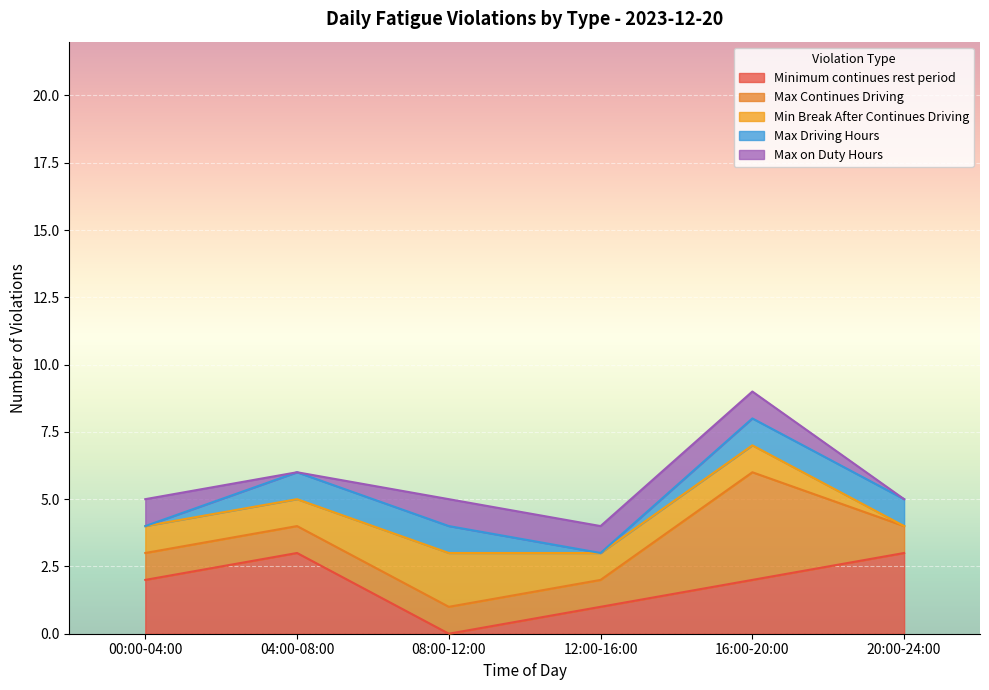

At which category is the sum across all series the highest?

16:00-20:00